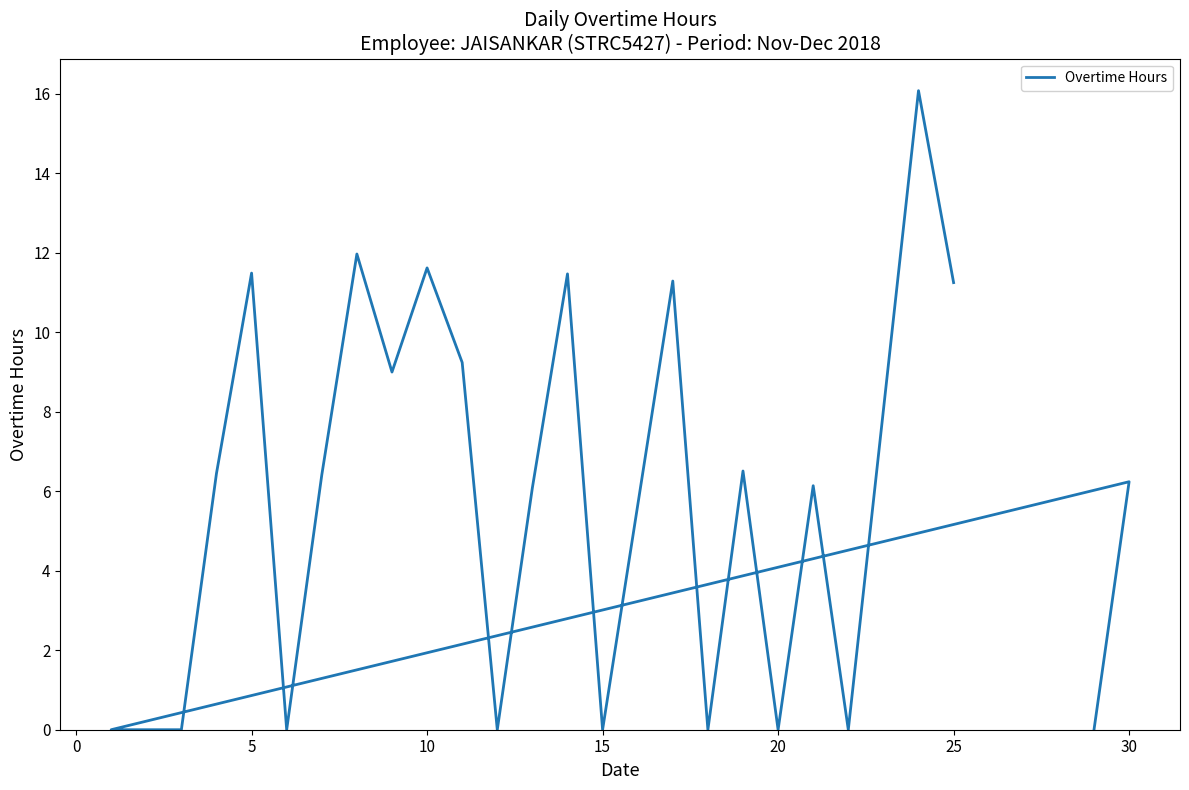

Where is the data nearest to the value 8?

9